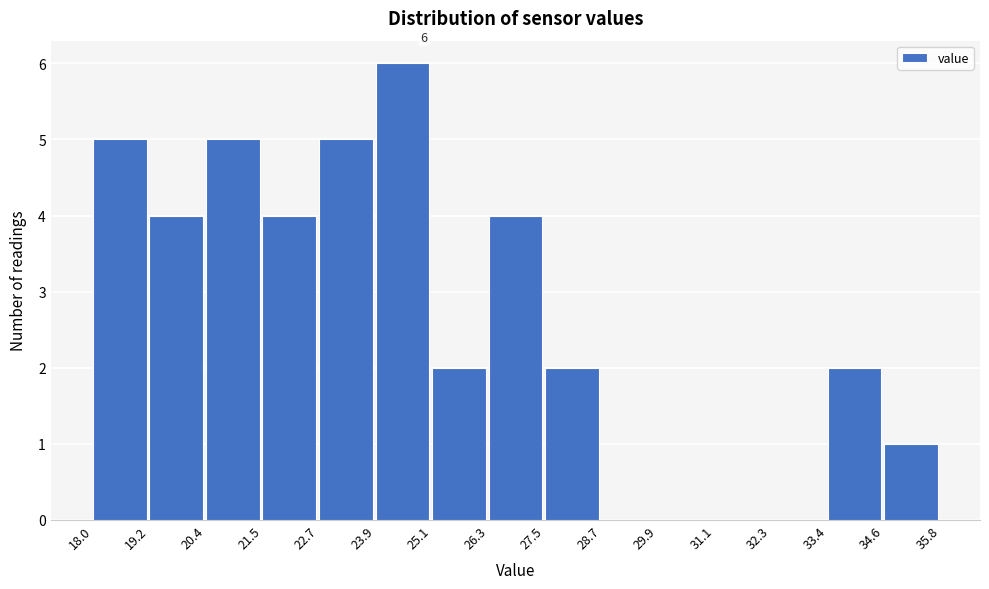

Over which range of the x-axis is the bar tallest?

23.9 to 25.1